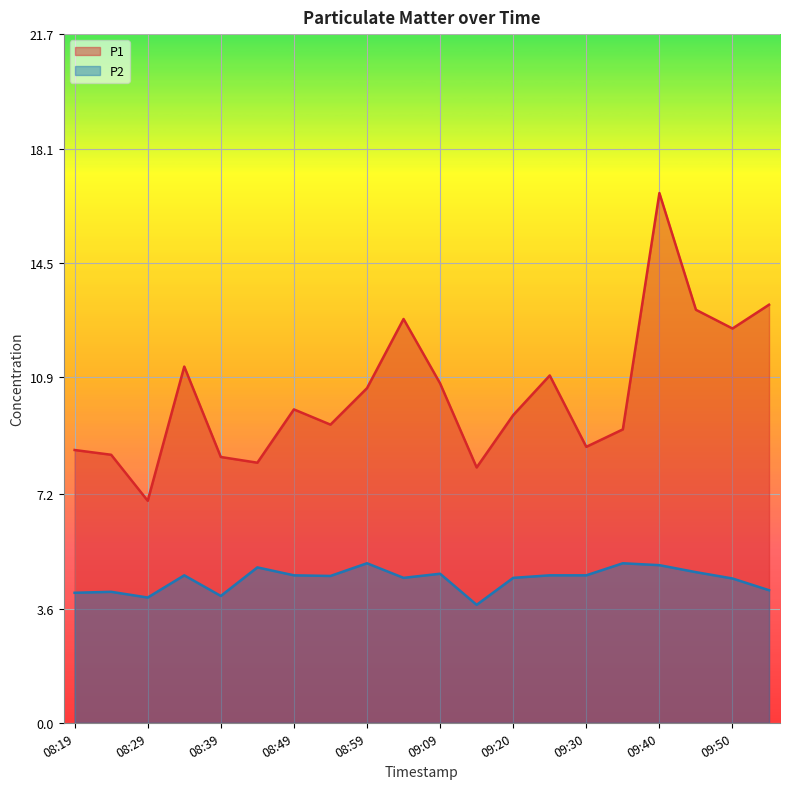

List the series in order of their peak value, lowest first.

P2, P1